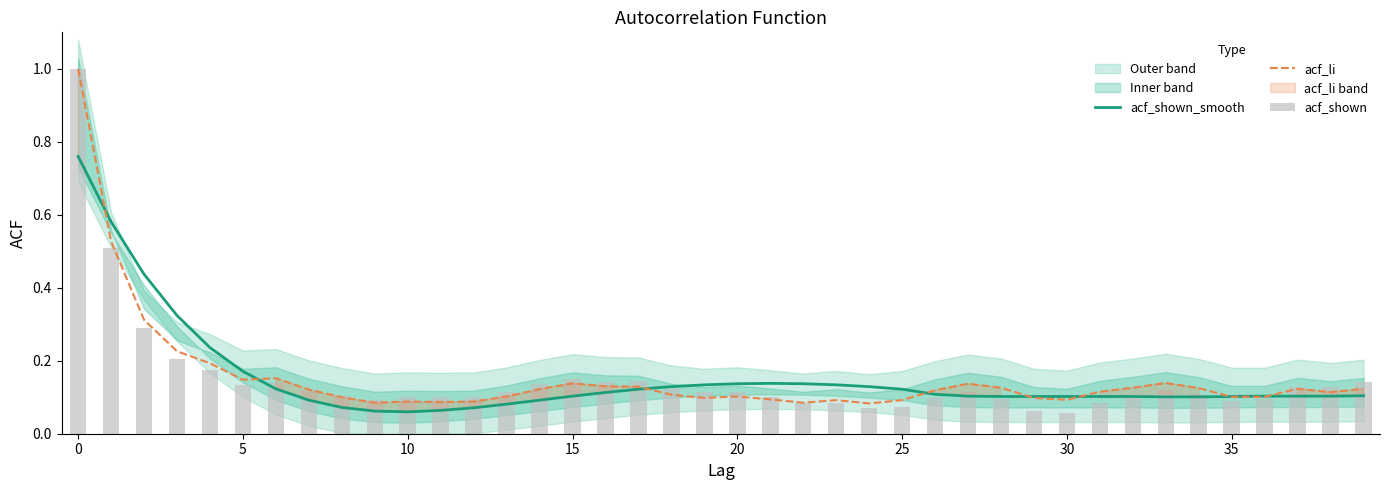

Which series has the largest range (max minus min)?

acf_shown